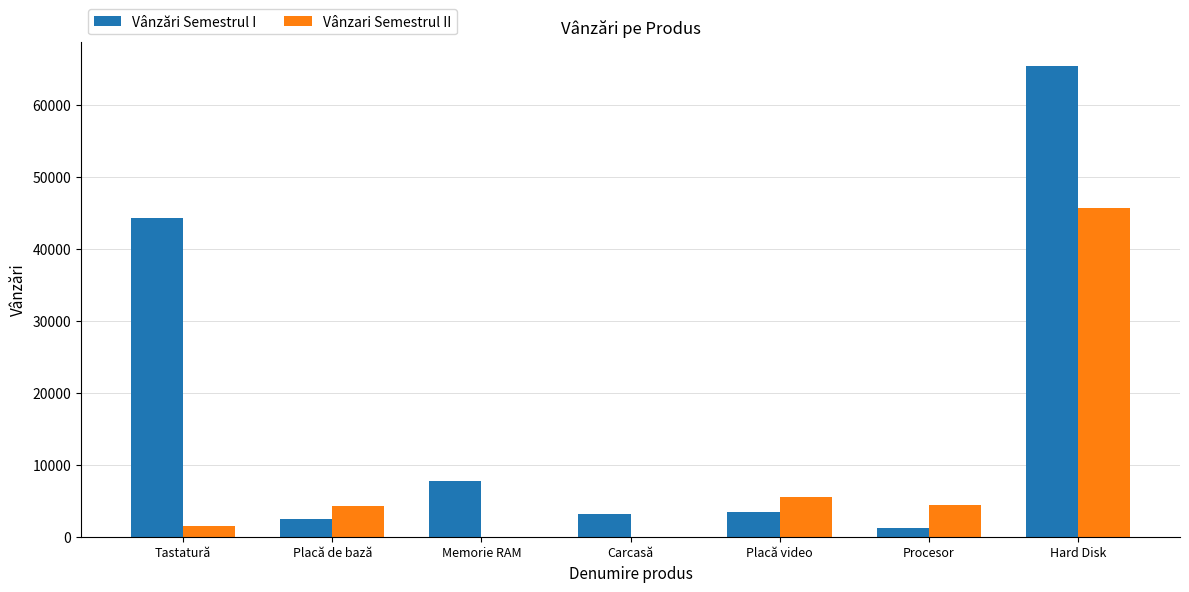

Is it true that Vânzări Semestrul I equals 3913 at Memorie RAM?

False